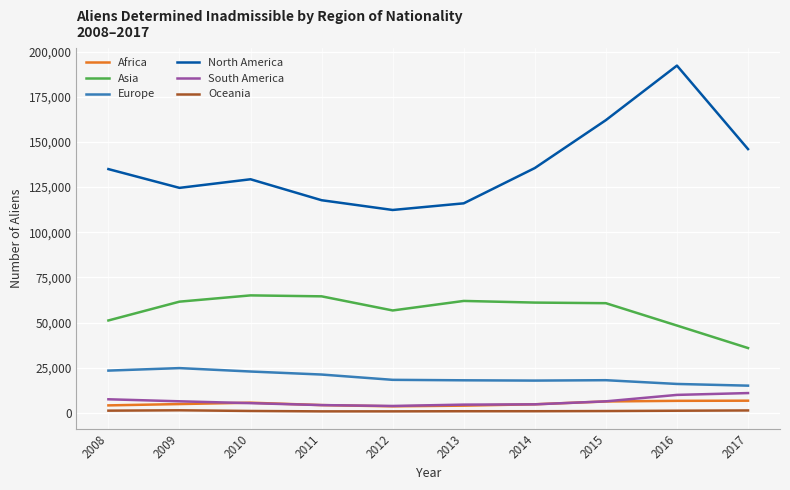

How many interior local valleys does the North America series have?

2